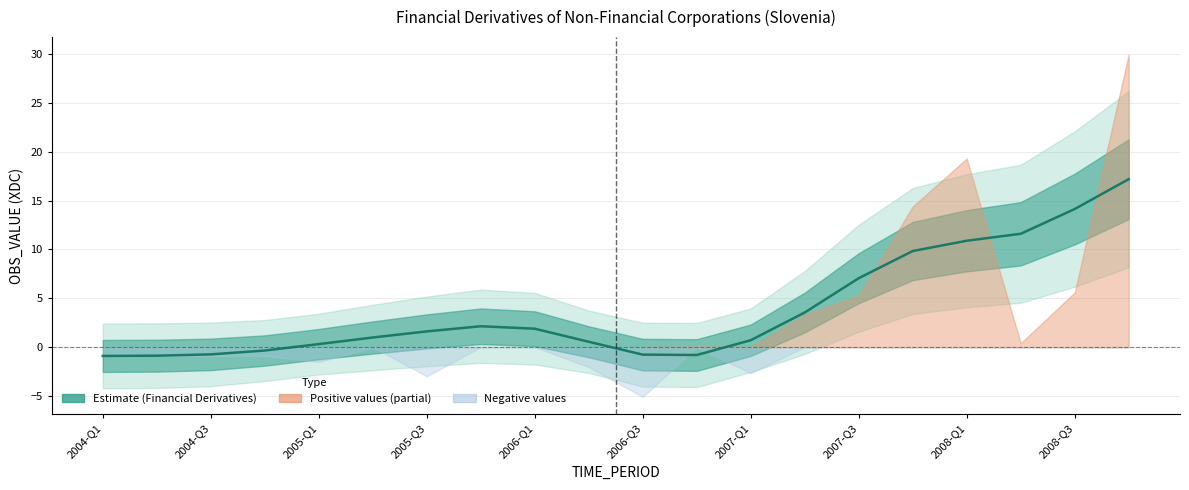

How many negative values are there?

9